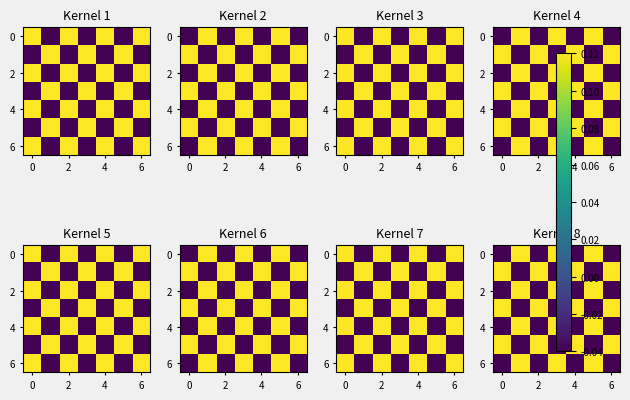

Count the 4 values in the range 0 to 1.

3